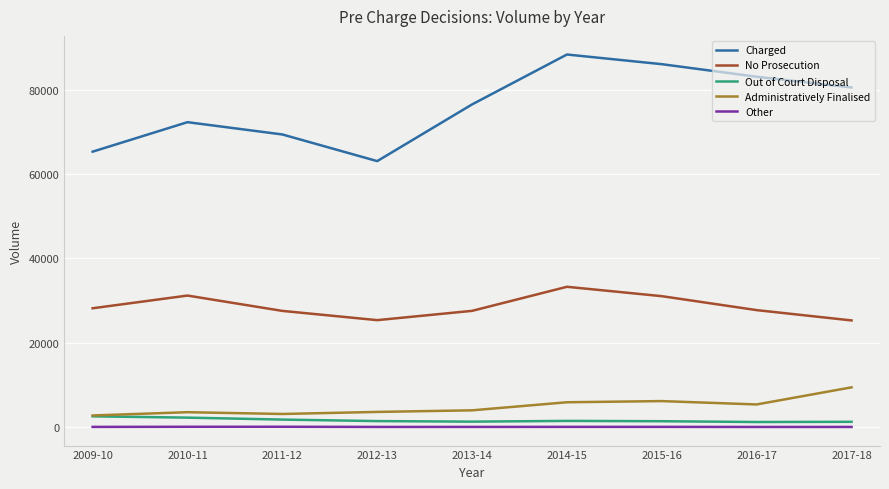

What position from the right is 2011-12?

7